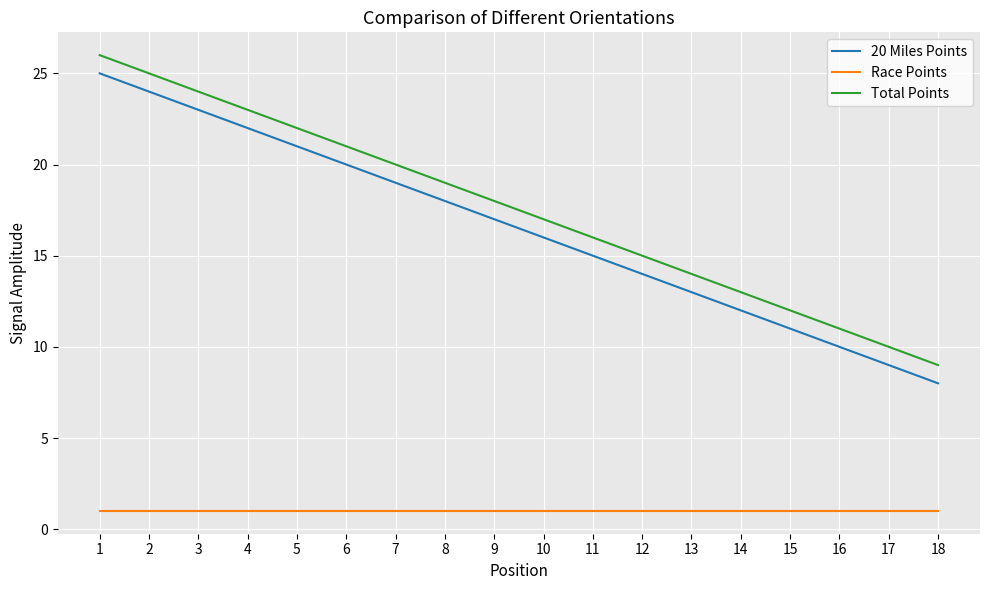

Which series has the largest total across all categories?

Total Points